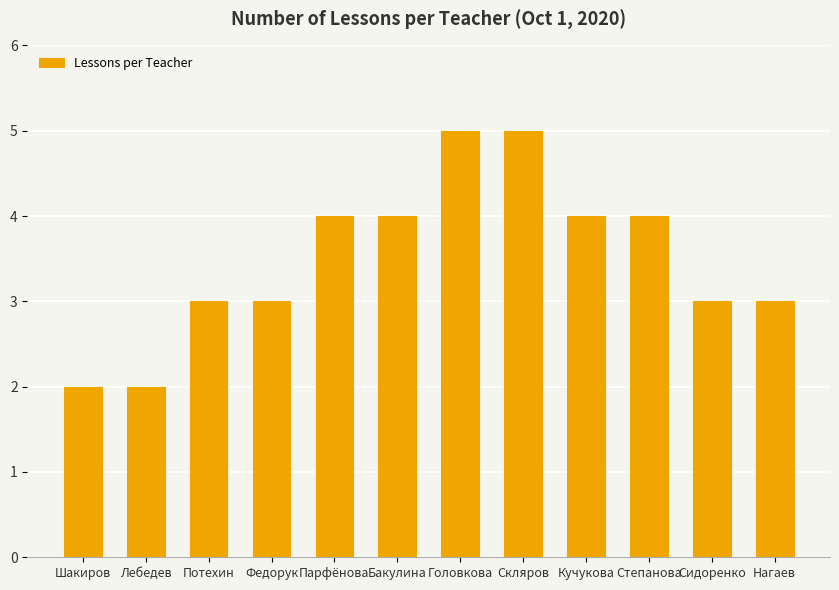

The value at Сидоренко is 3. True or false?

True